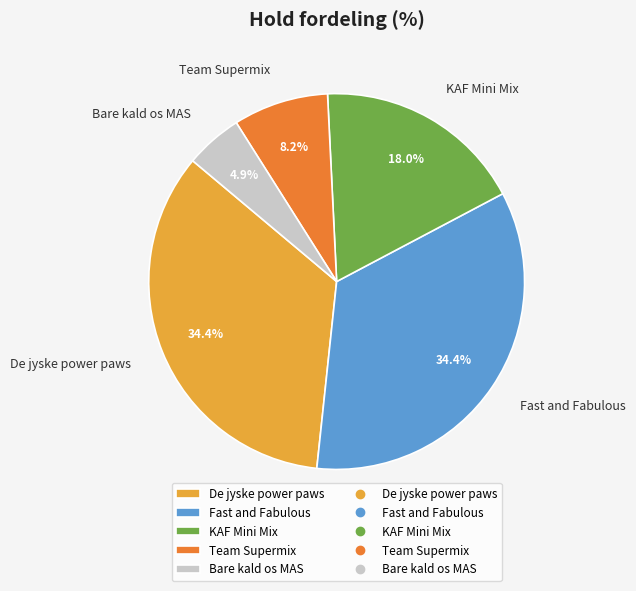

What percentage is the Bare kald os MAS slice, to the nearest percent?

5%